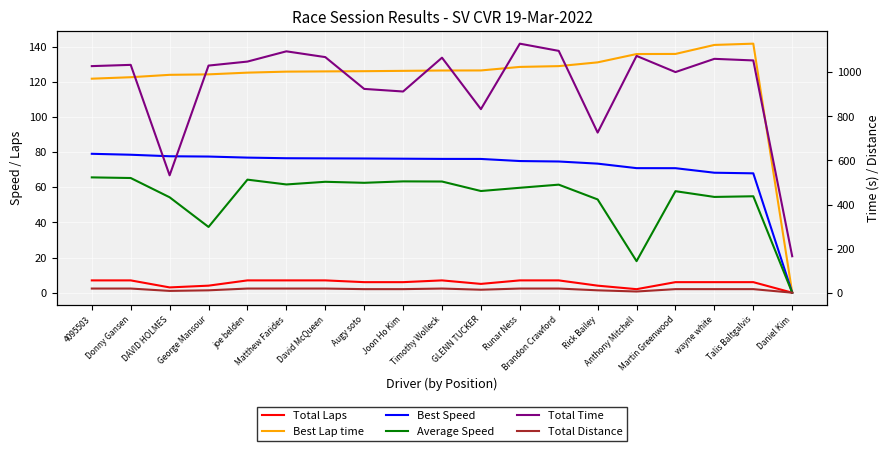

True or false: Total Distance and Total Laps cross at least once.

False